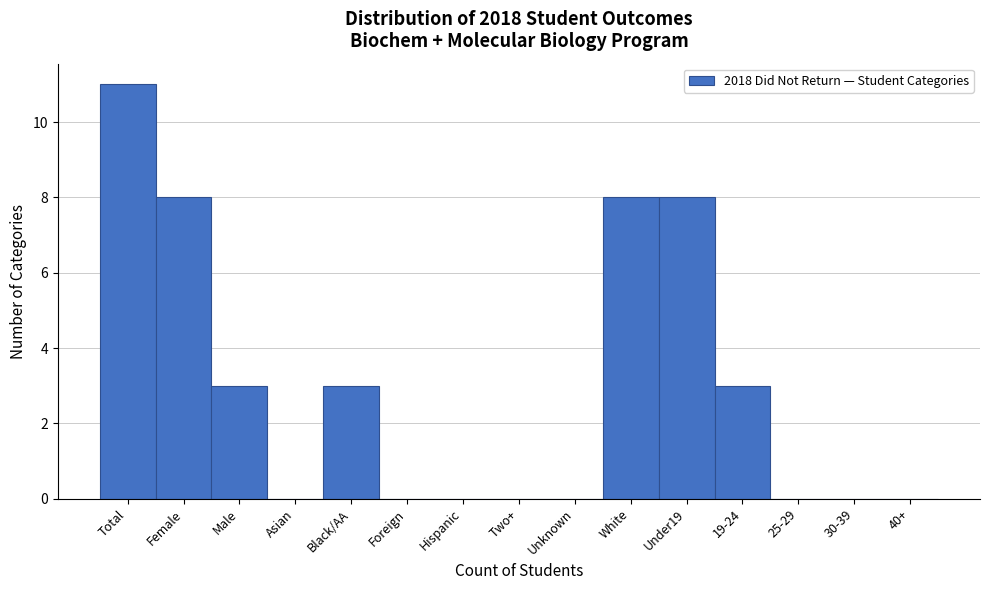

What is the sum of all values?

44